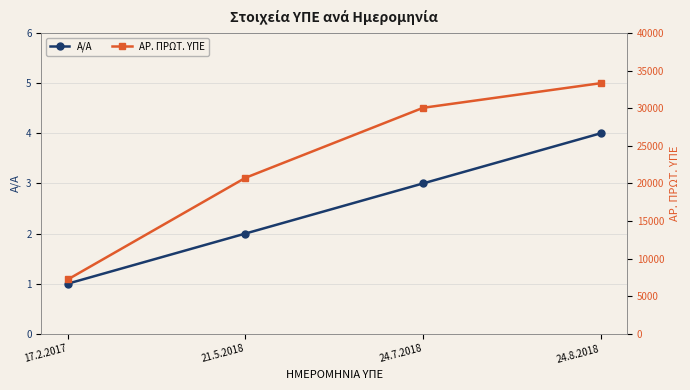

Is it true that ΑΡ. ΠΡΩΤ. ΥΠΕ equals 33336 at 24.8.2018?

True